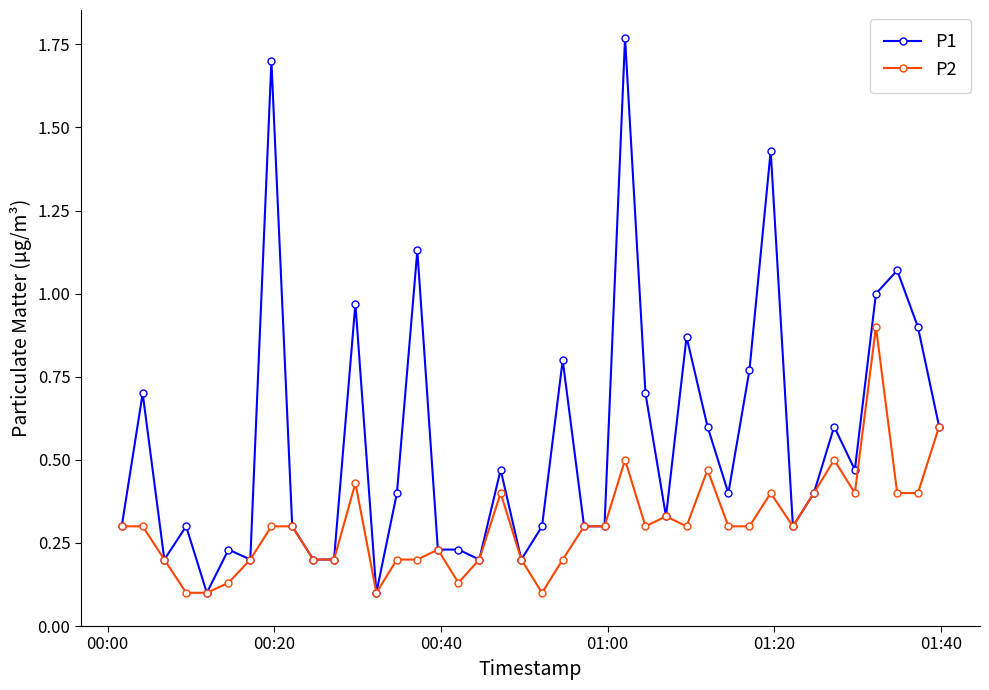

Which series has the largest range (max minus min)?

P1